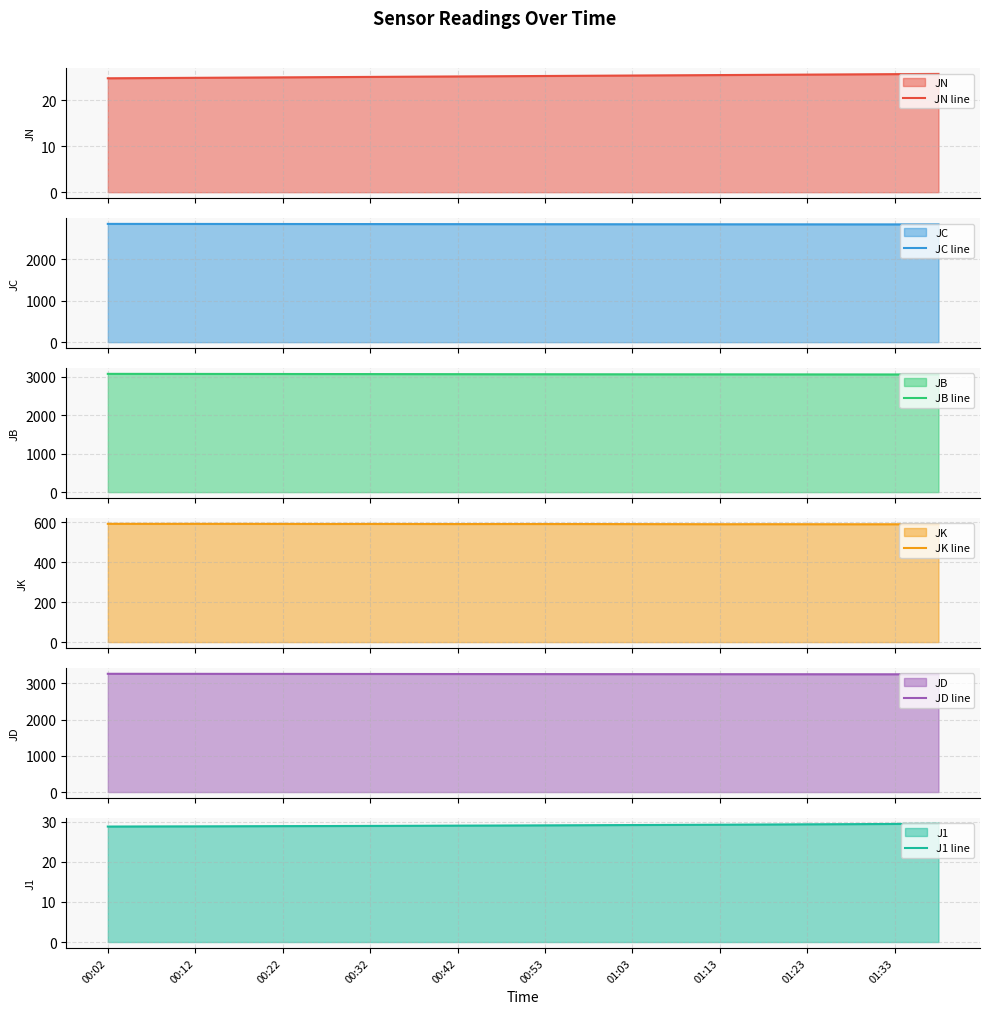

Which series has the largest total across all categories?

JD line